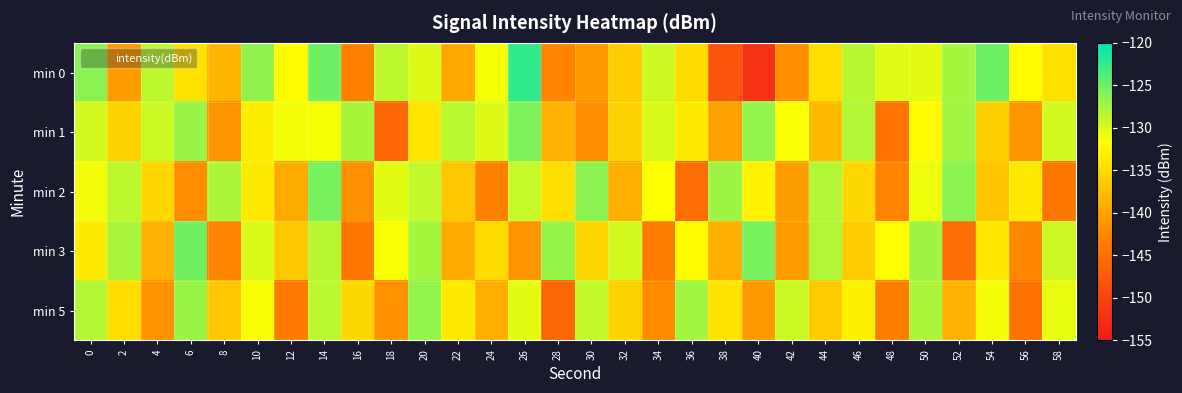

Reading left to right, what are all the values shown in this chart?

min 0: 0=-126.4	2=-140.7	4=-128.7	6=-134.4	8=-138.3	10=-126.6	12=-132.1	14=-125.1	16=-143.2	18=-128.7	20=-130.2	22=-139.5	24=-131.2	26=-122.4	28=-142.8	30=-140.9	32=-136.2	34=-129.4	36=-135.0	38=-148.3	40=-152.1	42=-141.9	44=-134.6	46=-128.4	48=-130.3	50=-130.5	52=-127.6	54=-125.0	56=-132.1	58=-134.4
min 1: 0=-129.6	2=-135.5	4=-129.3	6=-127.0	8=-141.2	10=-133.2	12=-131.2	14=-131.3	16=-127.7	18=-146.0	20=-134.0	22=-128.5	24=-130.2	26=-125.8	28=-138.7	30=-142.1	32=-135.6	34=-129.9	36=-133.4	38=-140.2	40=-126.7	42=-131.5	44=-137.8	46=-128.3	48=-144.5	50=-132.1	52=-127.4	54=-135.9	56=-141.2	58=-129.6
min 2: 0=-131.2	2=-128.7	4=-135.4	6=-142.1	8=-127.8	10=-133.5	12=-139.2	14=-125.6	16=-141.8	18=-130.4	20=-128.9	22=-136.7	24=-143.2	26=-129.1	28=-134.6	30=-126.3	32=-138.9	34=-131.7	36=-145.2	38=-127.3	40=-132.8	42=-140.5	44=-128.1	46=-135.3	48=-142.7	50=-130.9	52=-126.4	54=-137.1	56=-133.6	58=-144.3
min 3: 0=-133.4	2=-127.9	4=-138.6	6=-125.2	8=-142.8	10=-130.1	12=-136.7	14=-128.4	16=-144.1	18=-131.5	20=-127.6	22=-139.3	24=-134.8	26=-141.2	28=-126.9	30=-135.4	32=-129.7	34=-143.6	36=-132.1	38=-138.9	40=-125.5	42=-140.7	44=-128.2	46=-136.4	48=-131.8	50=-127.3	52=-145.2	54=-133.9	56=-142.5	58=-129.4
min 5: 0=-128.3	2=-134.7	4=-141.5	6=-127.1	8=-136.8	10=-131.4	12=-143.9	14=-128.6	16=-135.2	18=-141.7	20=-126.8	22=-133.5	24=-139.1	26=-130.4	28=-146.2	30=-128.9	32=-135.7	34=-142.3	36=-127.5	38=-134.1	40=-140.8	42=-129.2	44=-136.5	46=-132.9	48=-143.4	50=-127.8	52=-138.6	54=-131.2	56=-144.7	58=-130.6